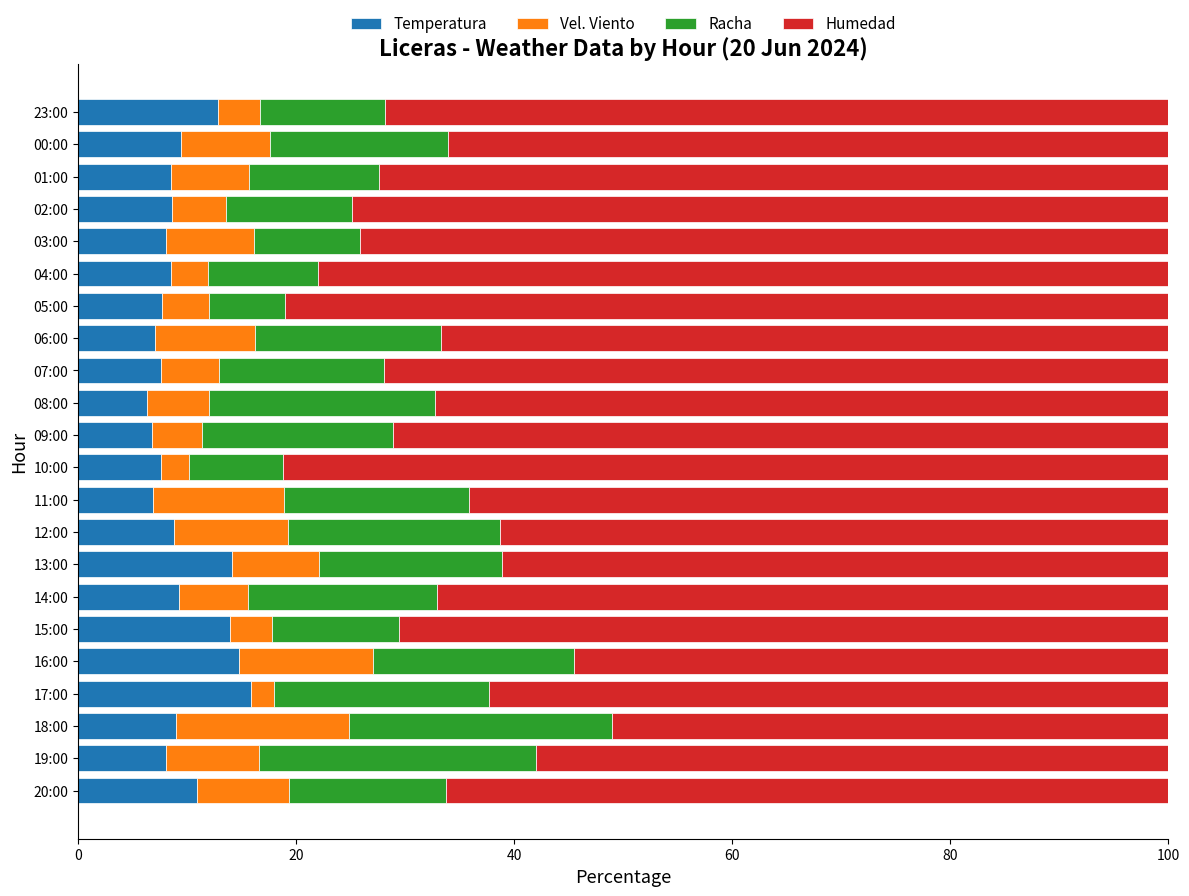

What are all the series names shown in the legend?

Temperatura, Vel. Viento, Racha, Humedad